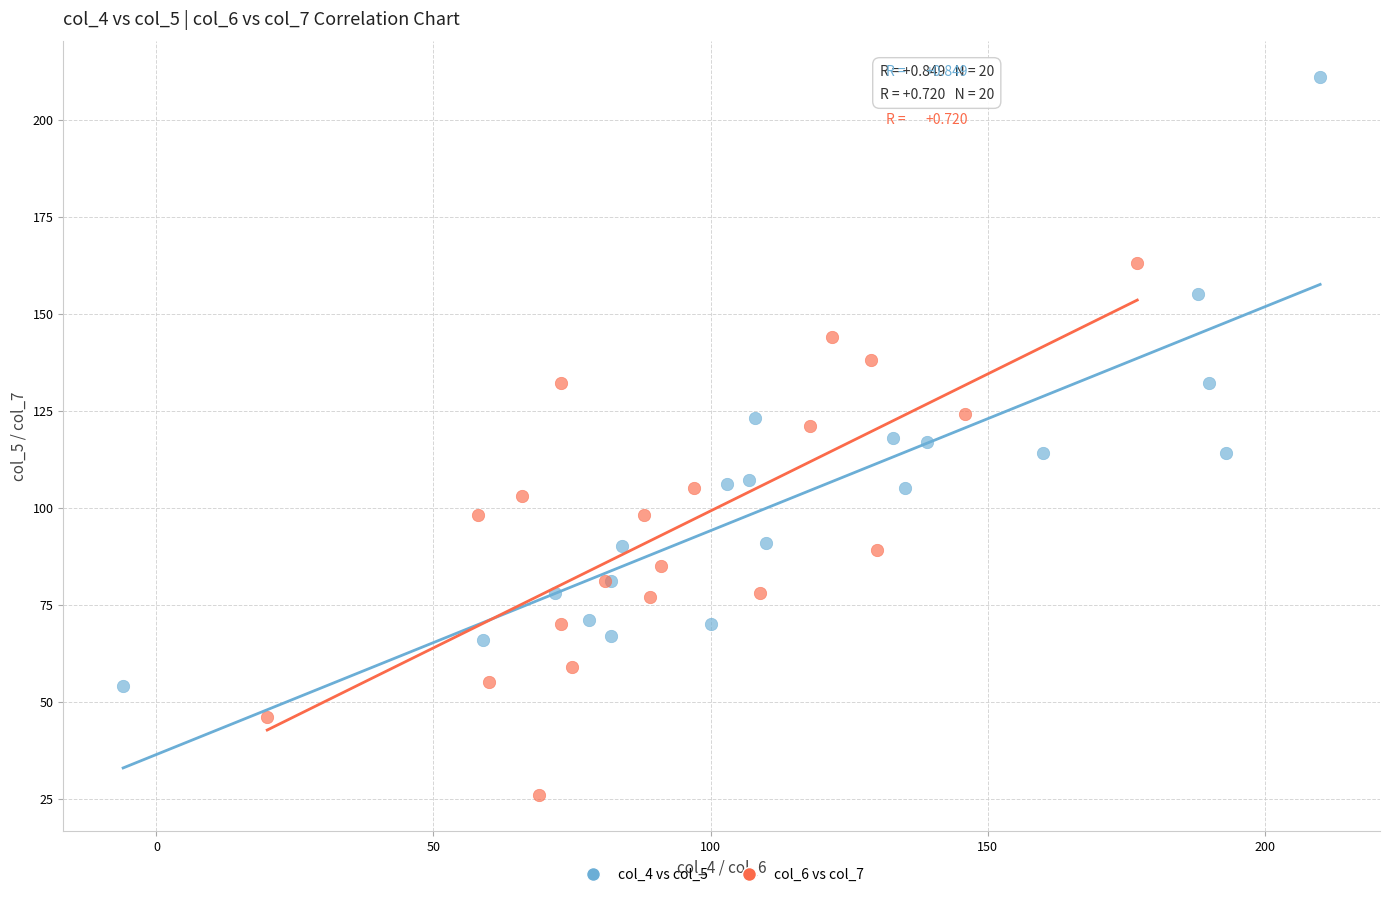

Which series has the widest spread of Y values?

col_4 vs col_5